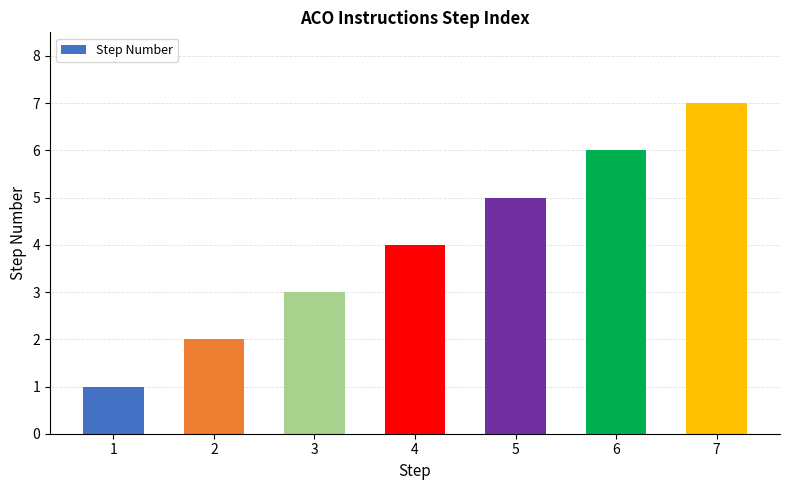

What is the value of the 2nd bar from the left?

2